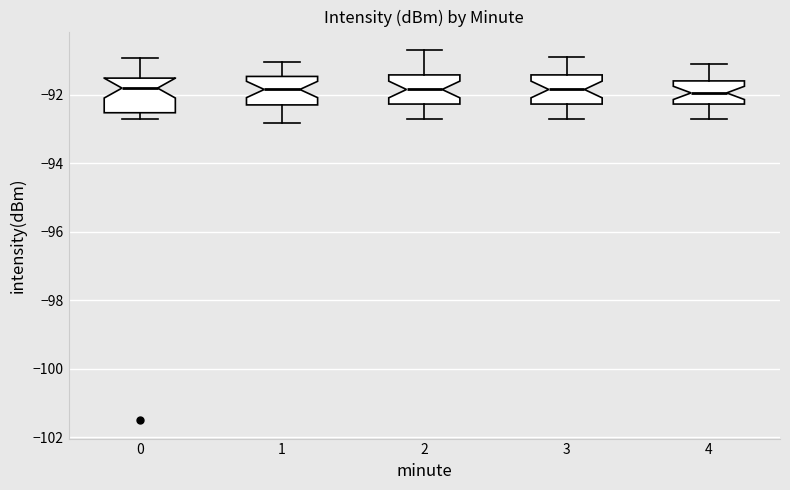

Reading left to right, read every box against the y-axis: the position of its median line, the range the box covers, and the ends of its whiskers. The values are not printed on the chart, so give them approximately, as read against the axis.

0: median -91.8, box -92.6 to -91.6, whiskers -92.8 to -91.0
1: median -91.8, box -92.2 to -91.4, whiskers -92.8 to -91.0
2: median -91.8, box -92.2 to -91.4, whiskers -92.6 to -90.6
3: median -91.8, box -92.2 to -91.4, whiskers -92.6 to -90.8
4: median -92.0, box -92.2 to -91.6, whiskers -92.6 to -91.0